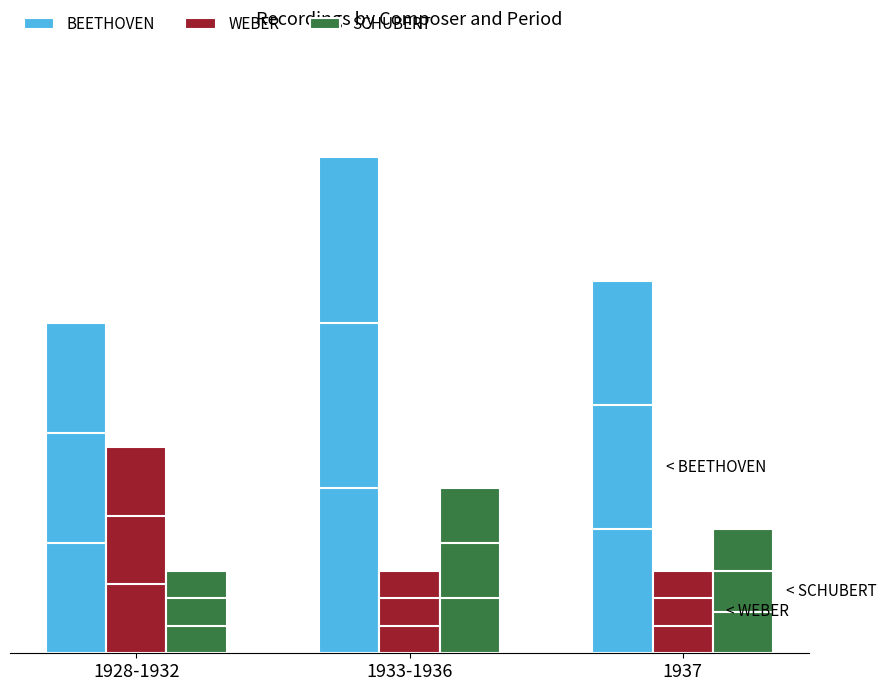

The WEBER series shows 8 at 1928-1932. True or false?

False